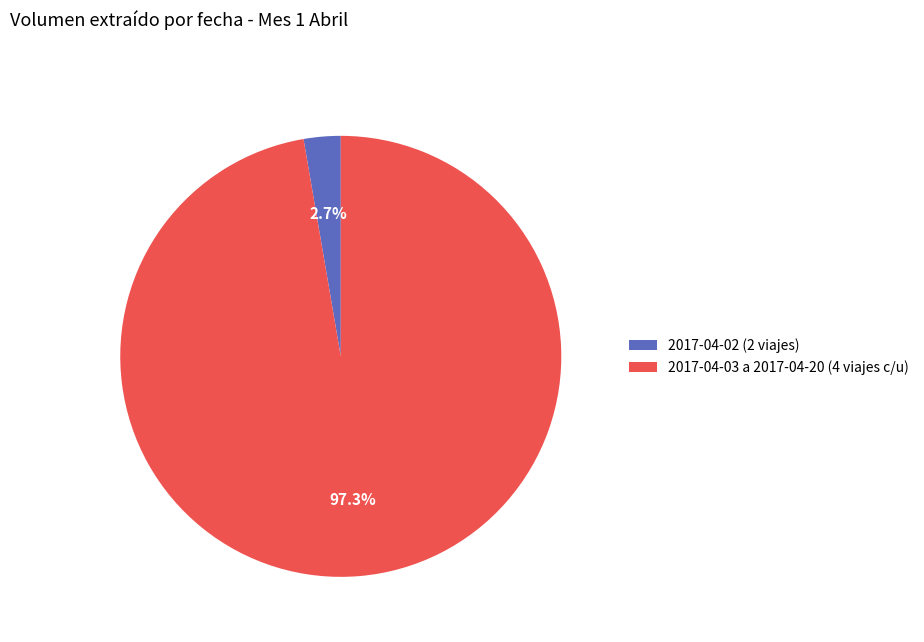

Which has a higher value, 2017-04-03 a 2017-04-20 (4 viajes c/u) or 2017-04-02 (2 viajes)?

2017-04-03 a 2017-04-20 (4 viajes c/u)